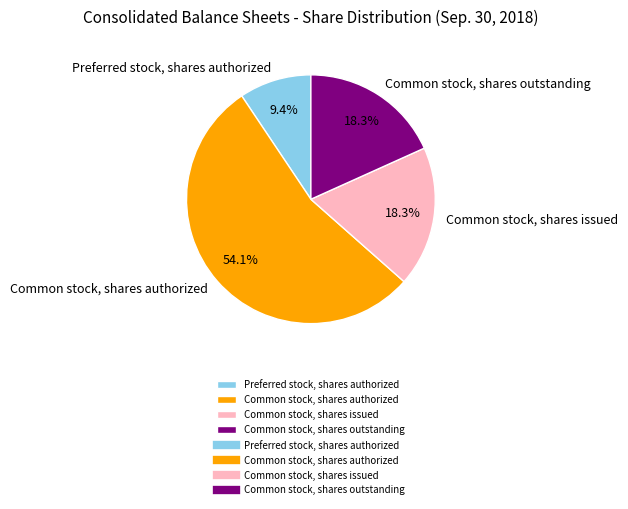

Which slice is the smallest?

Preferred stock, shares authorized